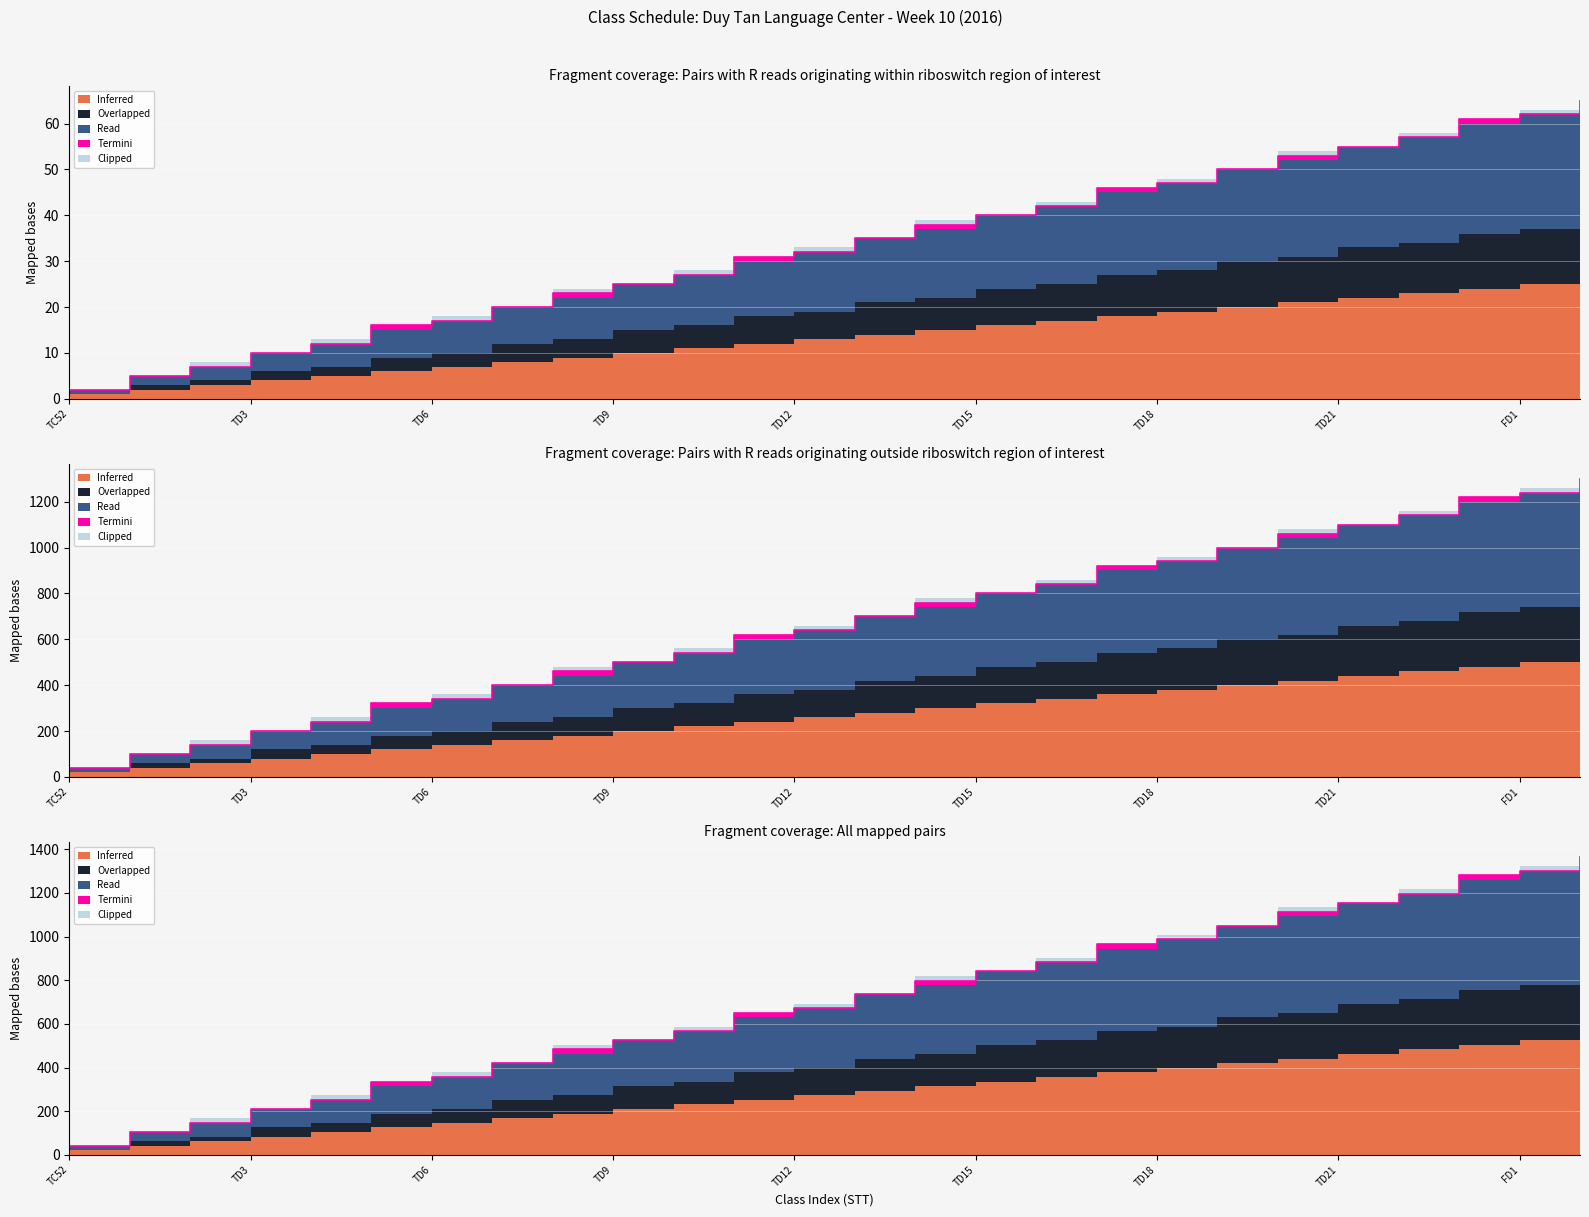

List the labels in order of Read value, largest first.

FD2, FD1, TD23, TD22, TD21, TD20, TD19, TD18, TD17, TD16, TD15, TD14, TD13, TD12, TD11, TD10, TD9, TD8, TD7, TD6, TD5, TD4, TD3, TD2, TD1, TC52